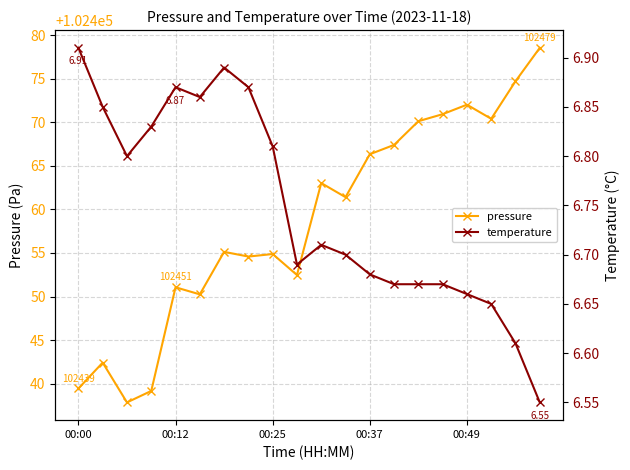

The value of pressure at 10 is 181466.1. True or false?

False